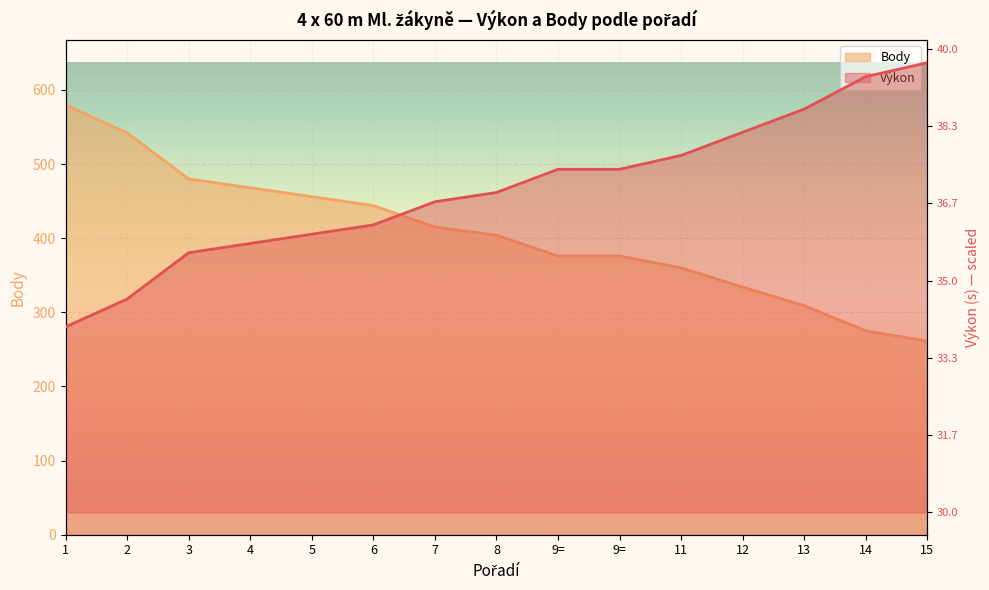

Is it true that Body equals 275.0 at 14?

True